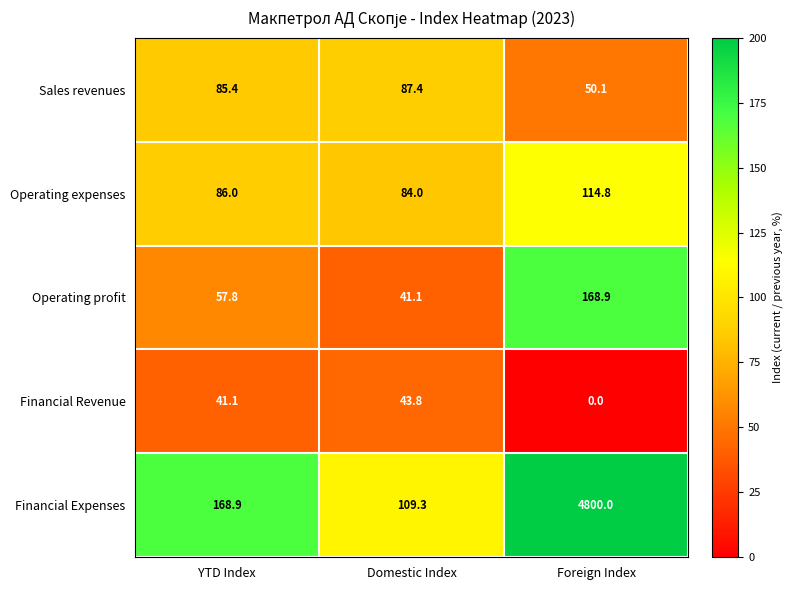

Which category has the highest value across all series?

Foreign Index